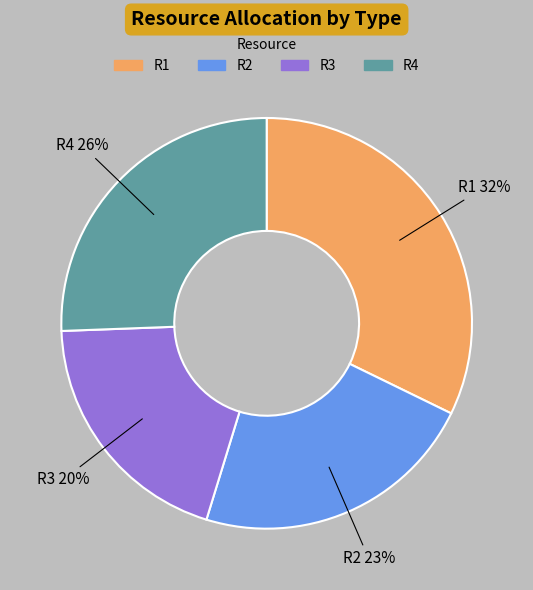

Rank the categories by value from highest to lowest.

R1, R4, R2, R3